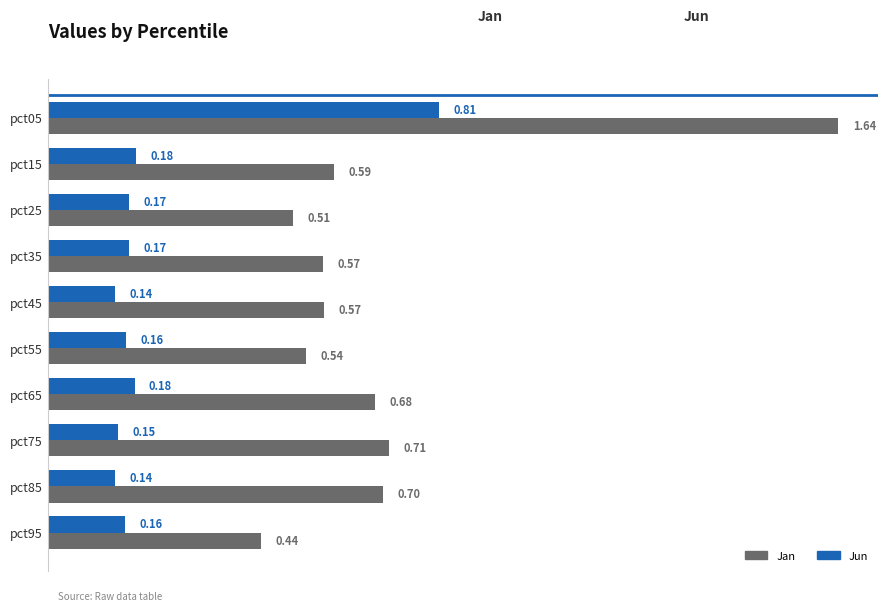

Is the value of Jun at pct55 greater than the value of Jan at pct85?

No